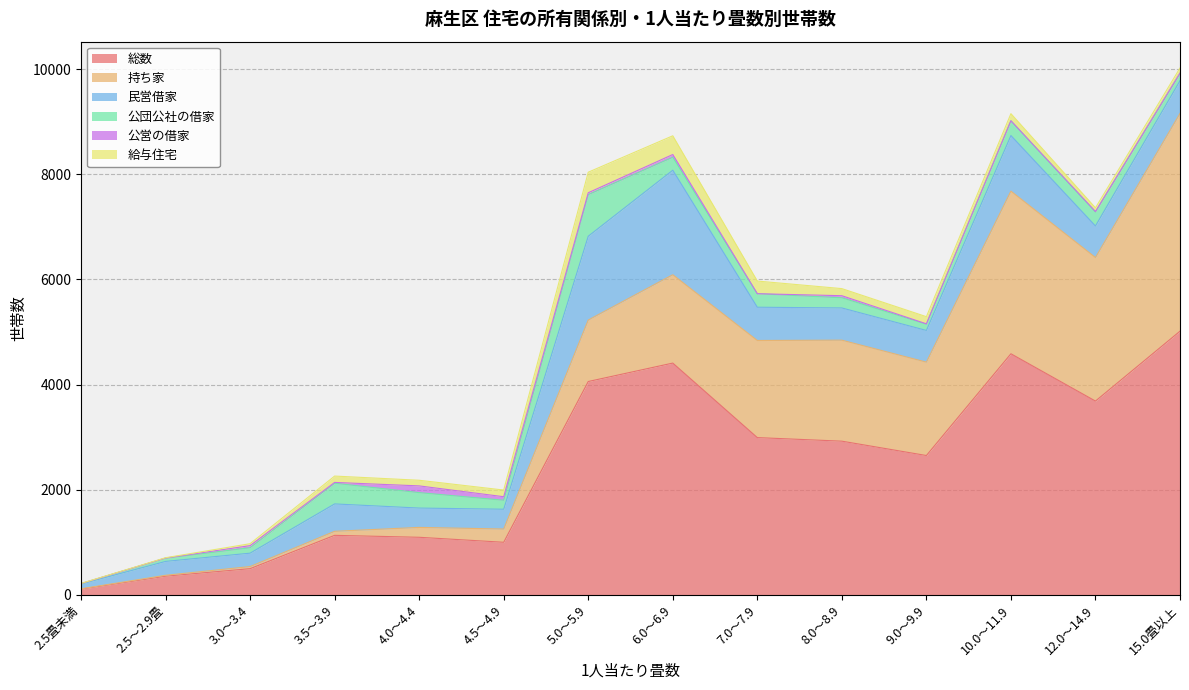

Is it true that 給与住宅 equals 184 at 4.5～4.9?

False